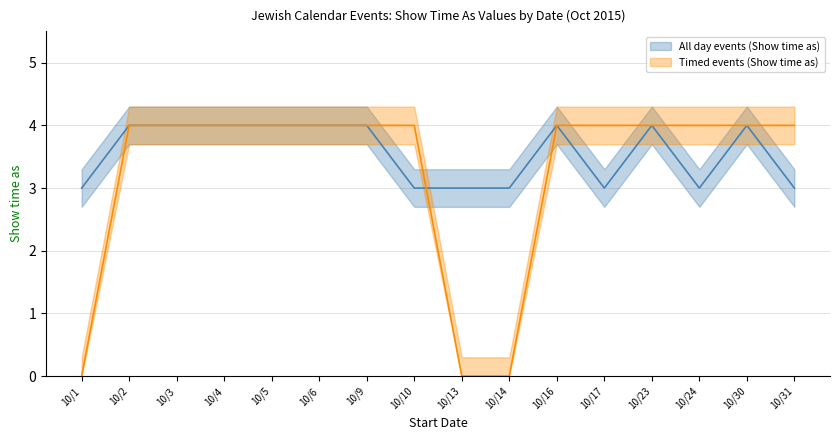

At how many categories does at least one series exceed 2?

16